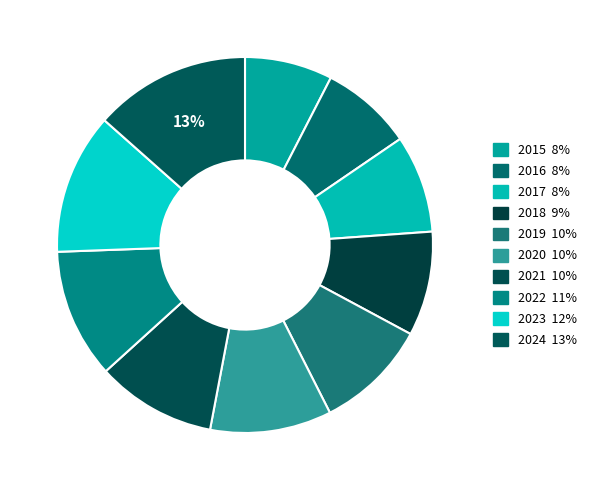

What percentage do 2019 and 2017 together represent?

18.1%